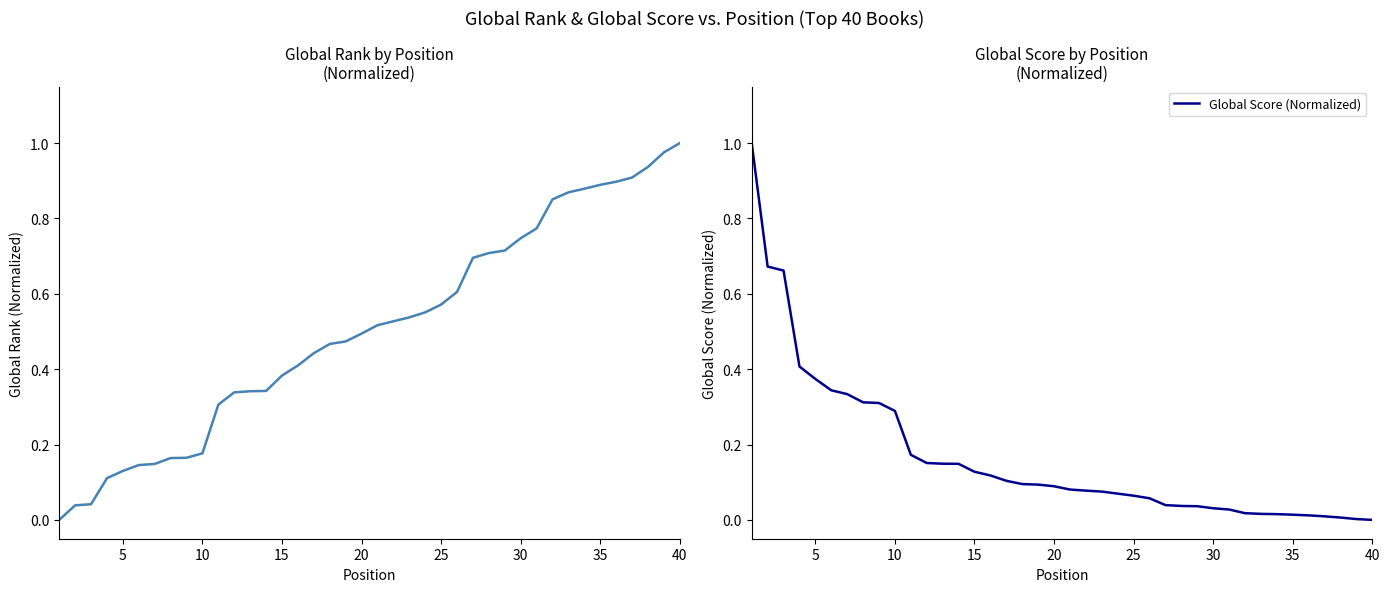

What is the maximum value for Global Score (Normalized)?

1.0